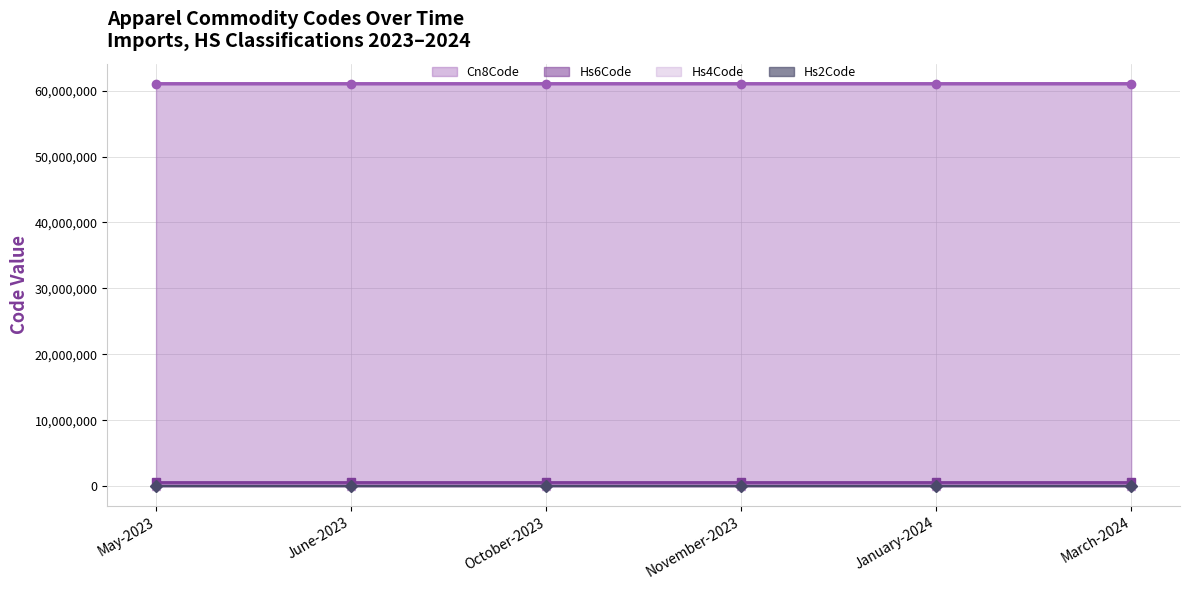

What is the label of the 1st point from the left?

May-2023